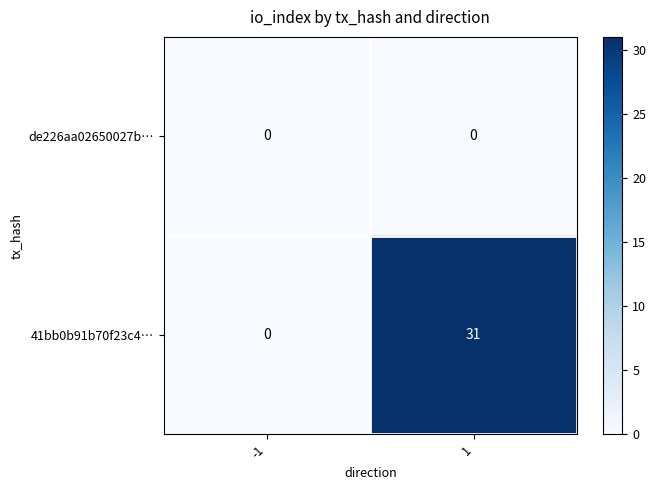

What is the difference between the maximum and minimum values in the 41bb0b91b70f23c4… series?

31